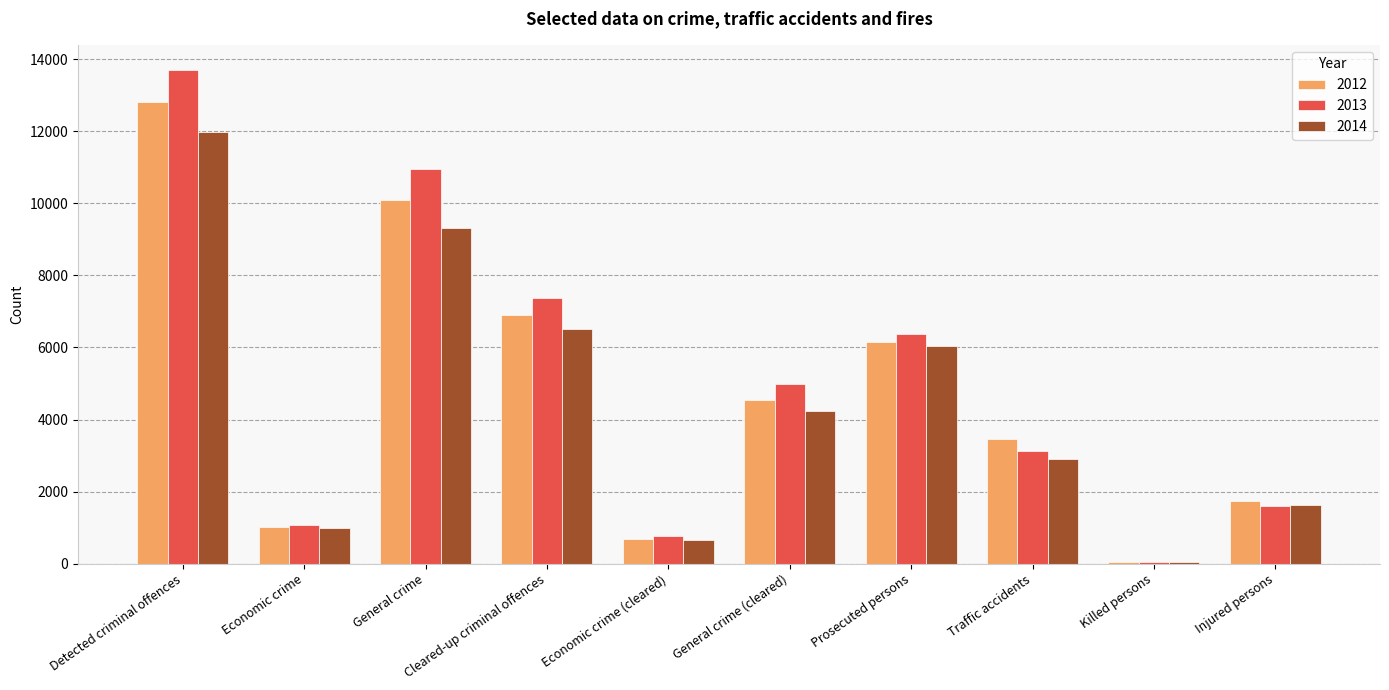

Is the value of 2014 at Detected criminal offences greater than the value of 2013 at Economic crime?

Yes